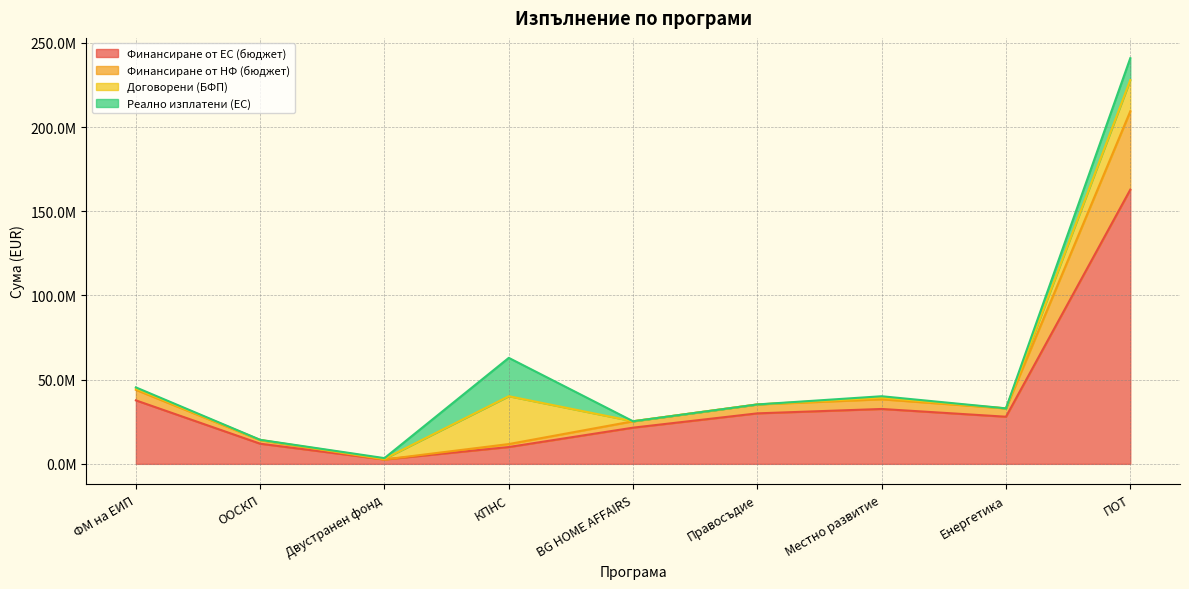

Which series has the largest range (max minus min)?

Финансиране от НФ (бюджет)